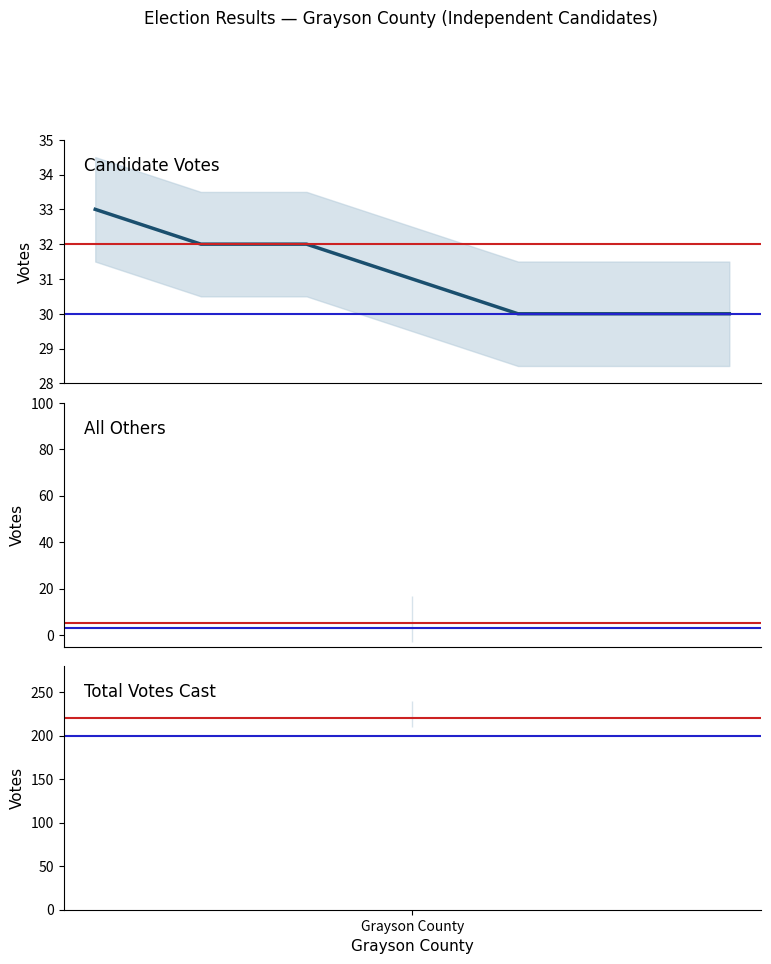

Read the value at 1.

32